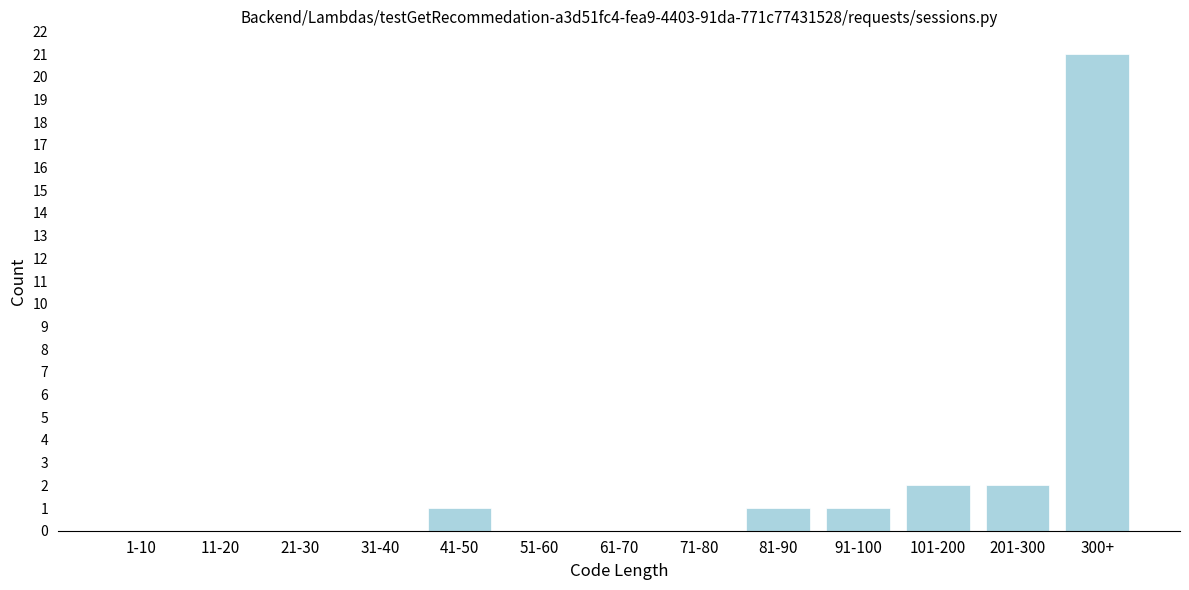

Reading left to right, what are all the values shown in this chart?

1-10=0	11-20=0	21-30=0	31-40=0	41-50=1	51-60=0	61-70=0	71-80=0	81-90=1	91-100=1	101-200=2	201-300=2	300+=21